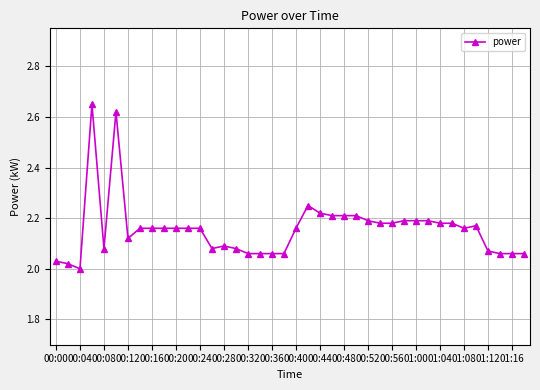

True or false: the data has more than 1 interior local peaks.

True